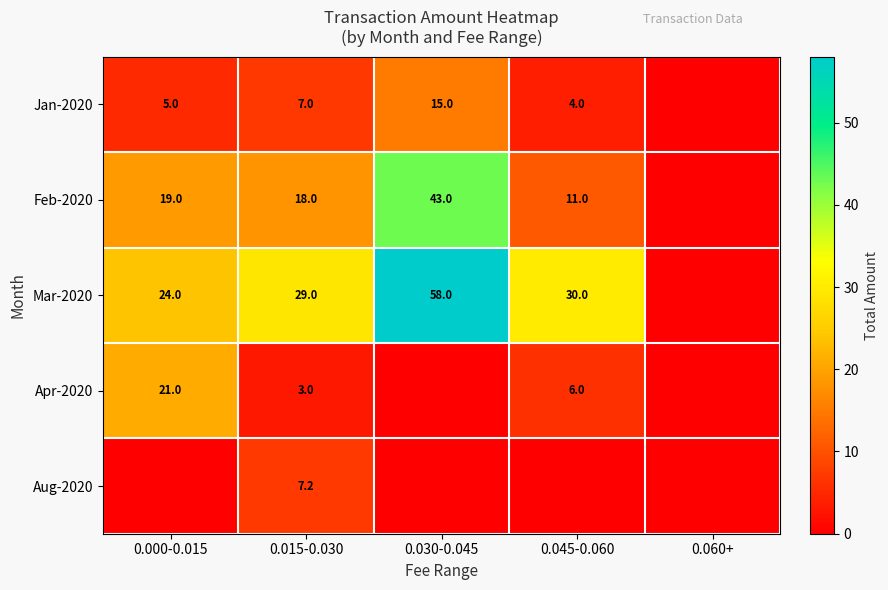

What is the total value across all series at 0.015-0.030?

64.2